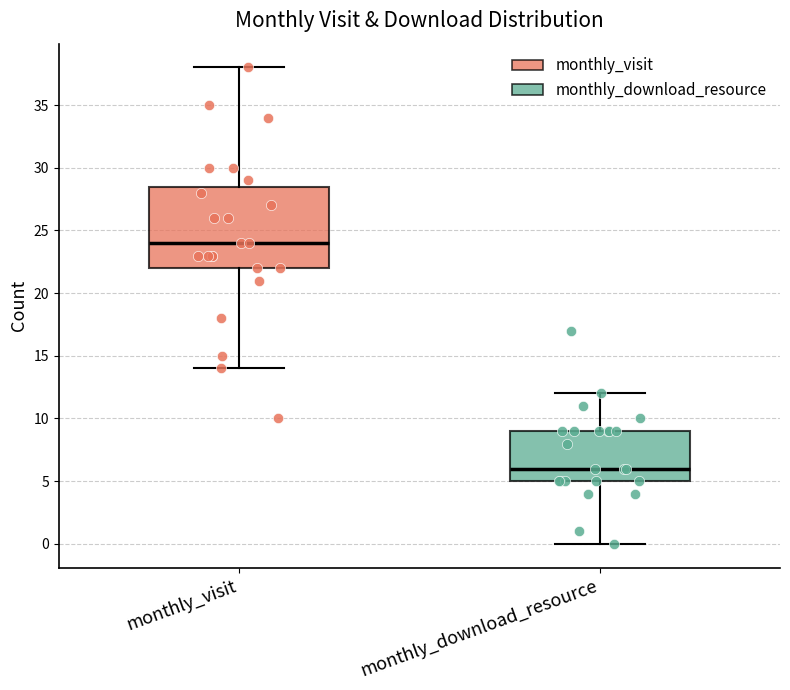

Reading left to right, read every box against the y-axis: the position of its median line, the range the box covers, and the ends of its whiskers. The values are not printed on the chart, so give them approximately, as read against the axis.

monthly_visit: median 24.0, box 22.0 to 28.5, whiskers 14.0 to 38.0
monthly_download_resource: median 6.0, box 5.0 to 9.0, whiskers 0.0 to 12.0